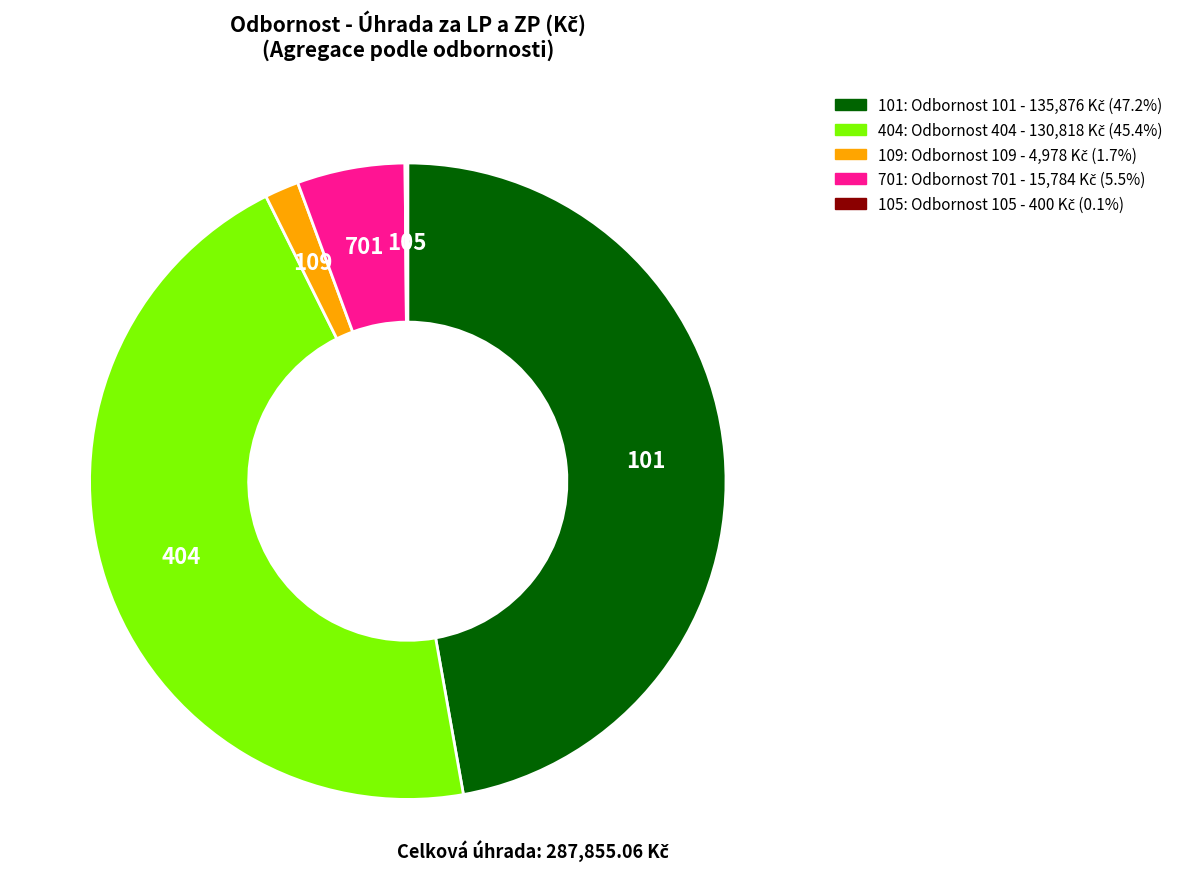

Is there any slice that represents more than half of the pie?

No